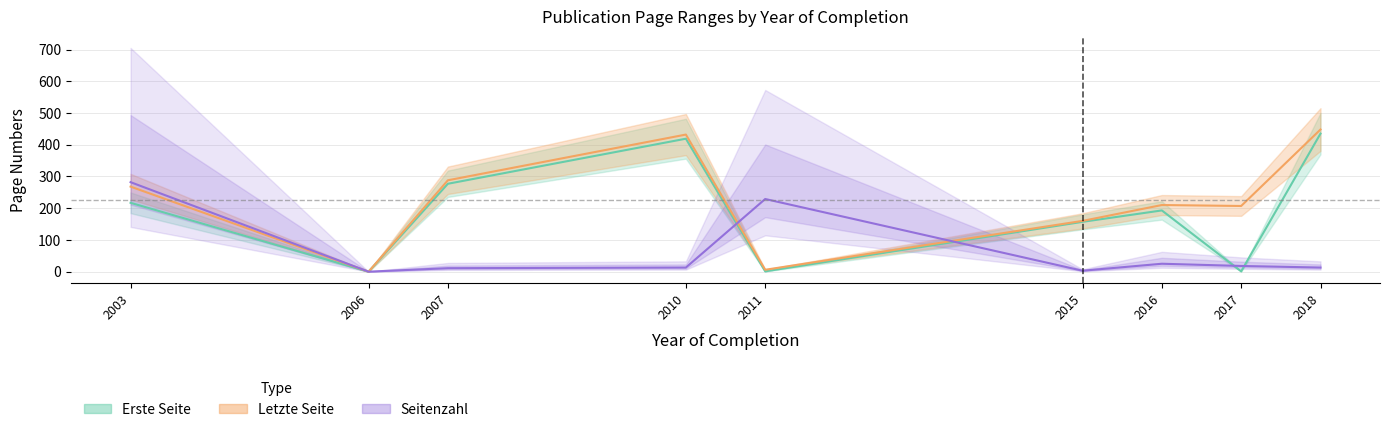

Between 2016 and 2006, which is larger?

2016